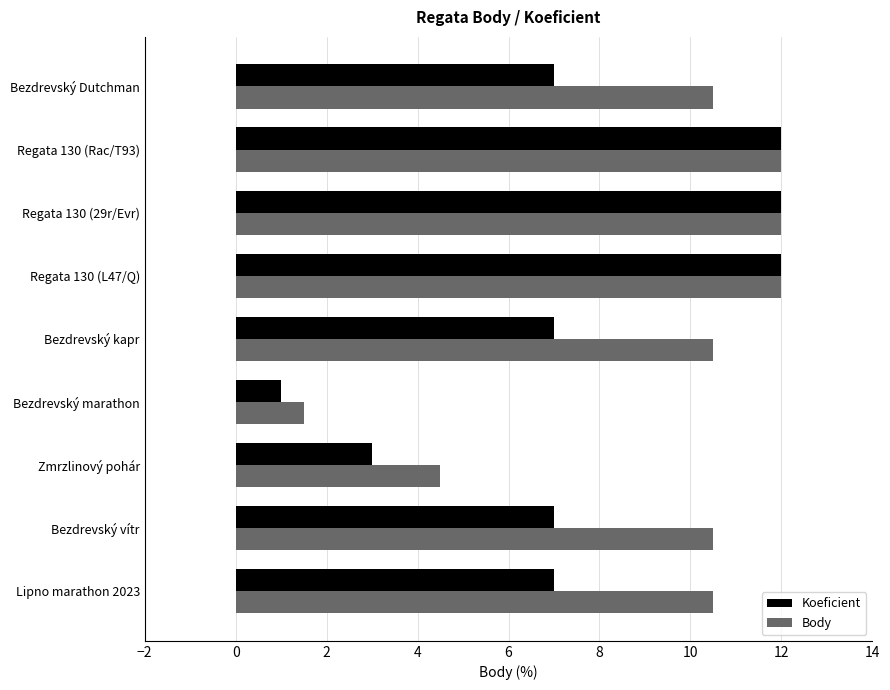

At how many categories does at least one series exceed 3?

8